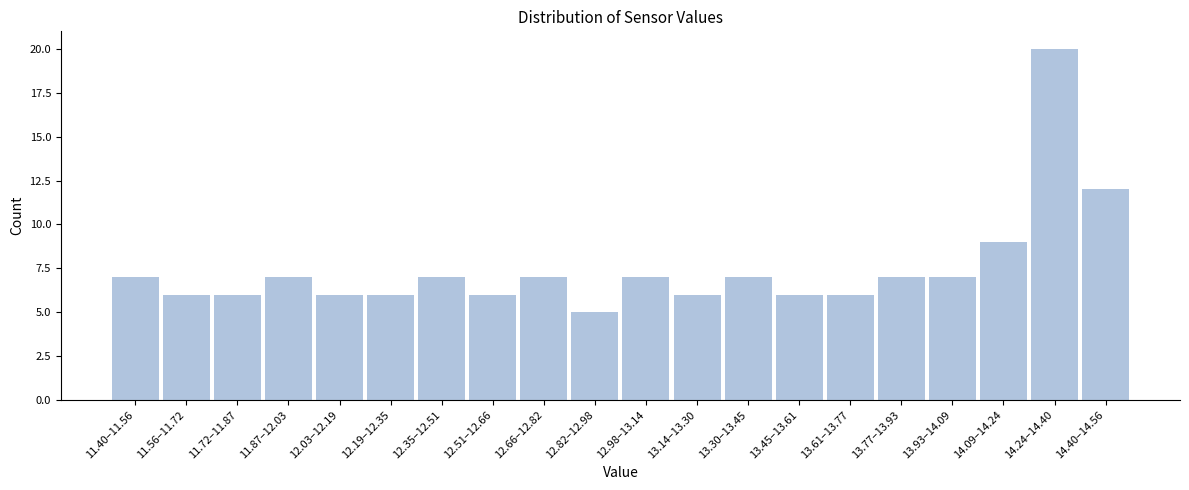

Reading left to right, transcribe all the data shown in this chart.

7	6	6	7	6	6	7	6	7	5	7	6	7	6	6	7	7	9	20	12